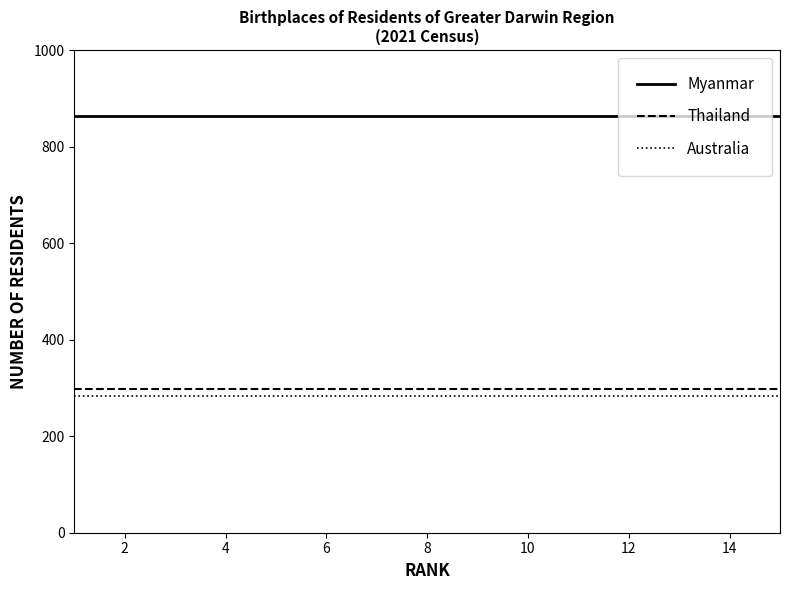

True or false: Australia and Thailand cross at least once.

False